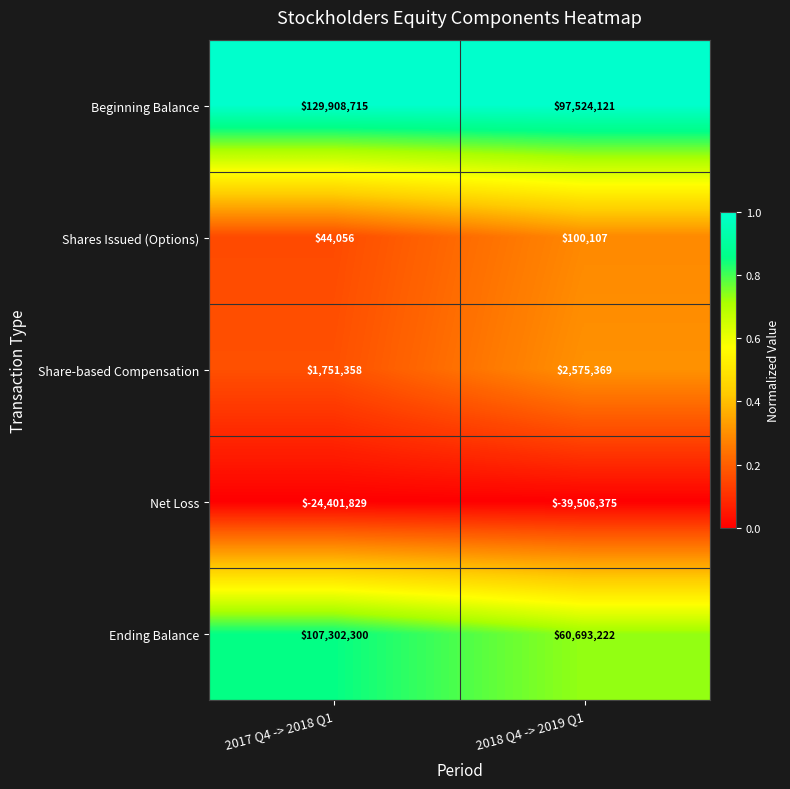

Reading left to right, transcribe all the data shown in this chart.

Beginning Balance: 129908715	97524121
Shares Issued (Options): 44056	100107
Share-based Compensation: 1751358	2575369
Net Loss: -24401829	-39506375
Ending Balance: 107302300	60693222